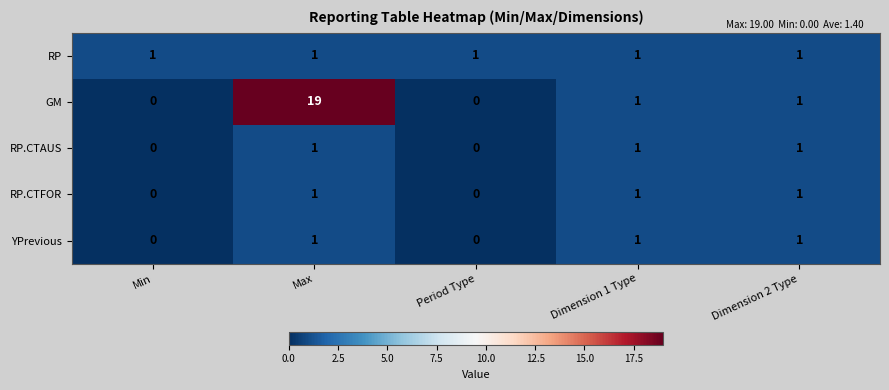

Reading left to right, list all the values displayed in this chart.

RP: 1	1	1	1	1
GM: 0	19	0	1	1
RP.CTAUS: 0	1	0	1	1
RP.CTFOR: 0	1	0	1	1
YPrevious: 0	1	0	1	1